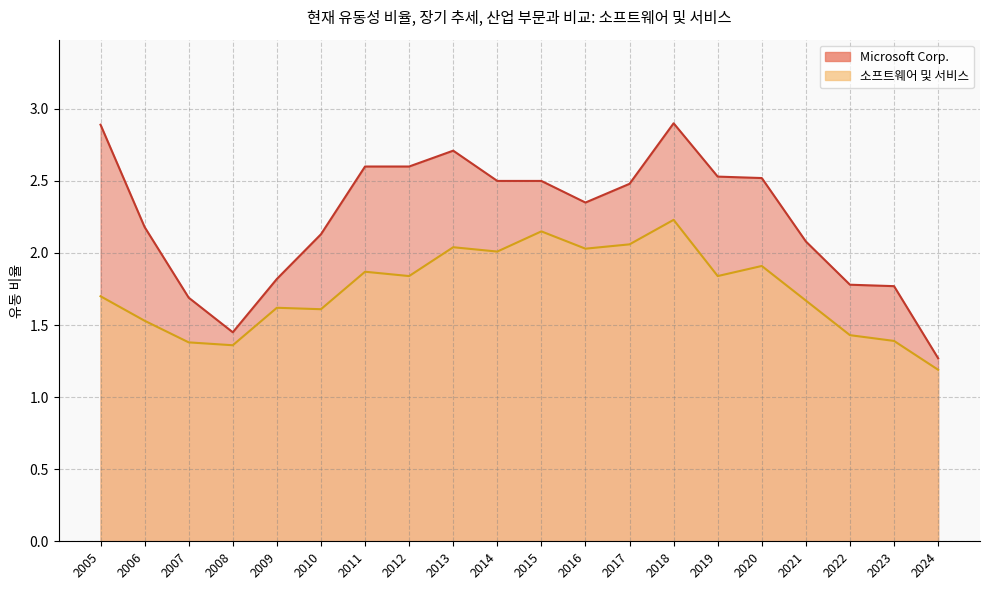

Between 2018 and 2009, which series saw the biggest shift?

Microsoft Corp.